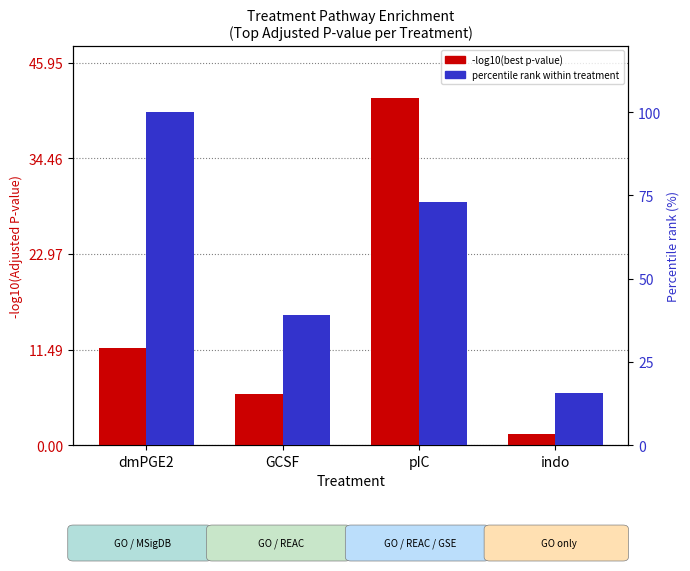

List the series in order of their overall mean, highest first.

percentile rank within treatment, -log10(best p-value)